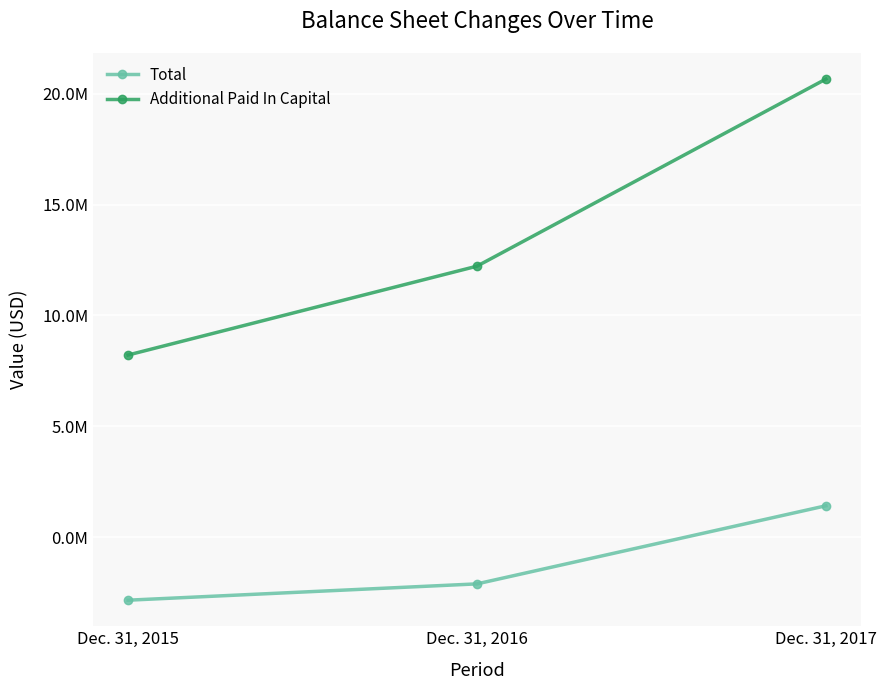

Is this an area chart (filled region under the line)?

No